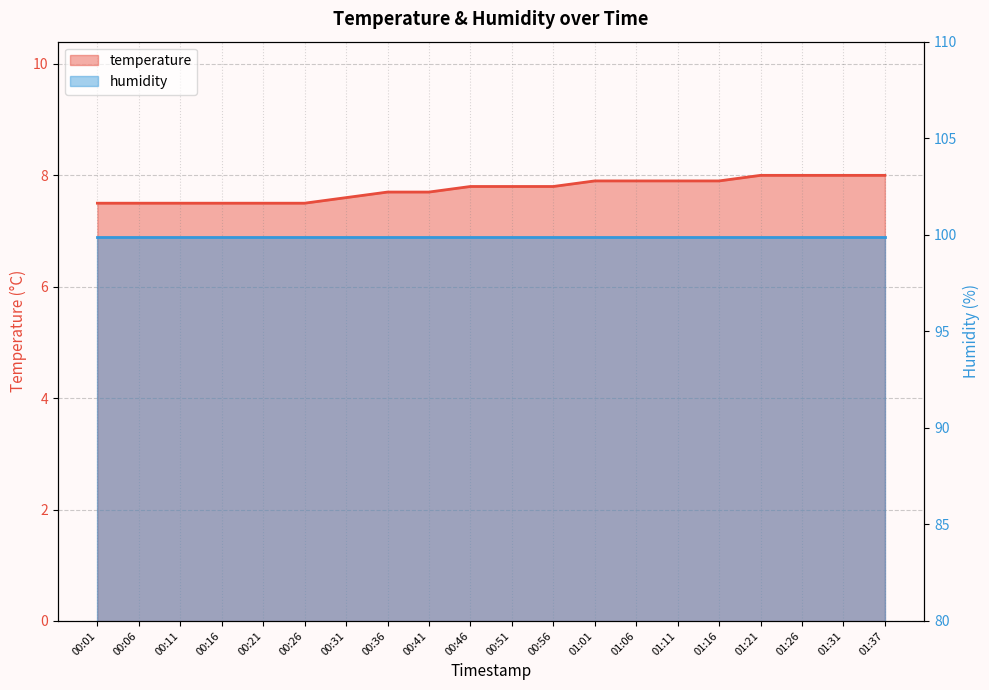

Reading left to right, what are all the values shown in this chart?

7.5	7.5	7.5	7.5	7.5	7.5	7.6	7.7	7.7	7.8	7.8	7.8	7.9	7.9	7.9	7.9	8.0	8.0	8.0	8.0